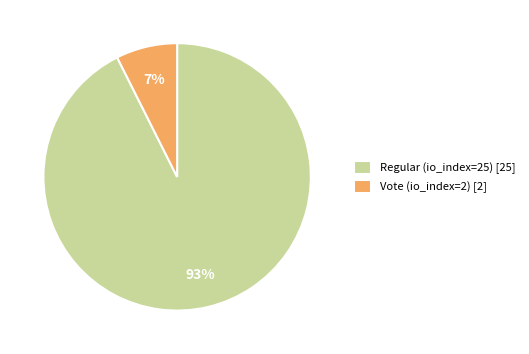

Combined, do Vote (io_index=2) [2] and Regular (io_index=25) [25] account for over 50%?

Yes